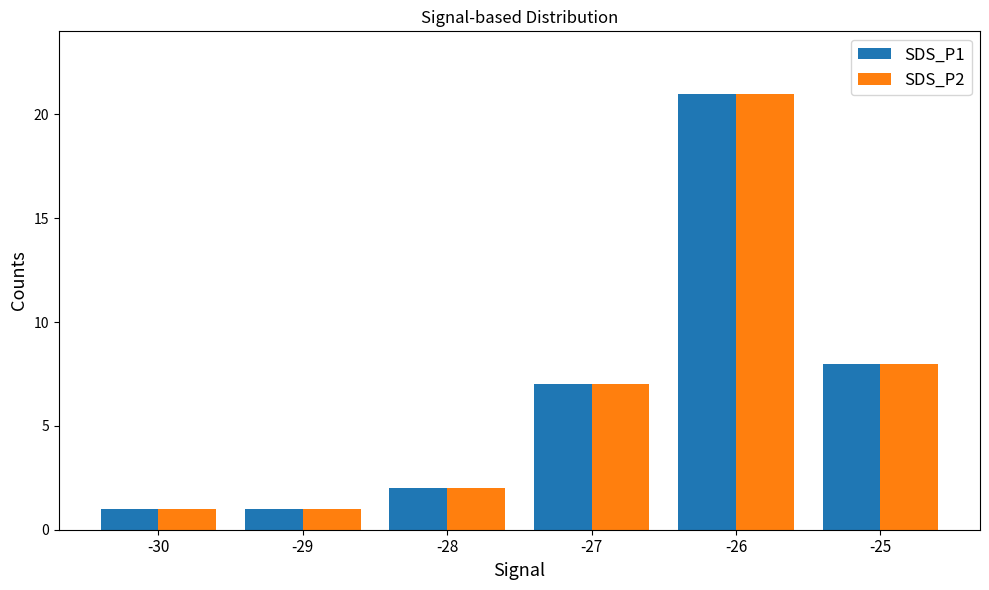

Is it true that SDS_P1 equals 11 at -27?

False